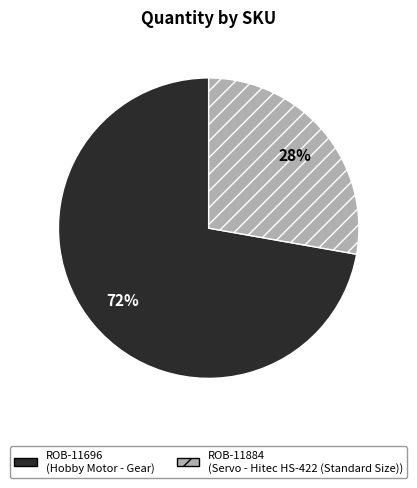

To the nearest percent, what portion does ROB-11696 represent?

72%